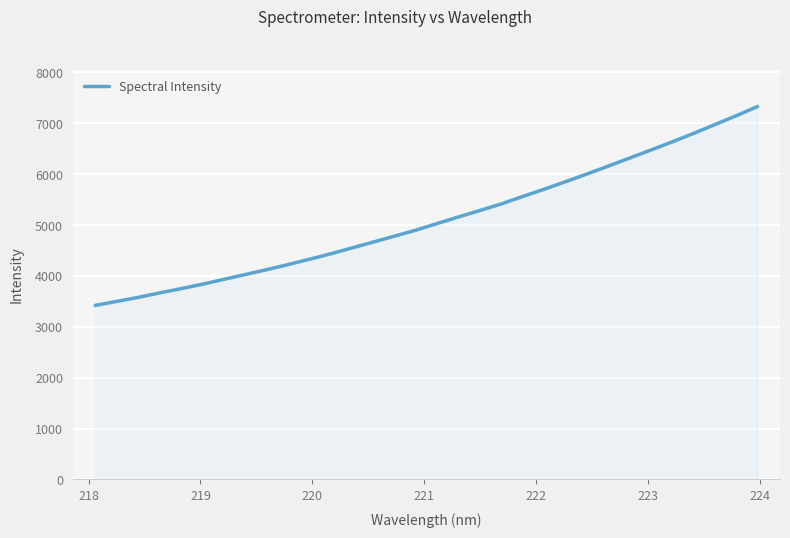

What is the smallest value displayed?

3420.2